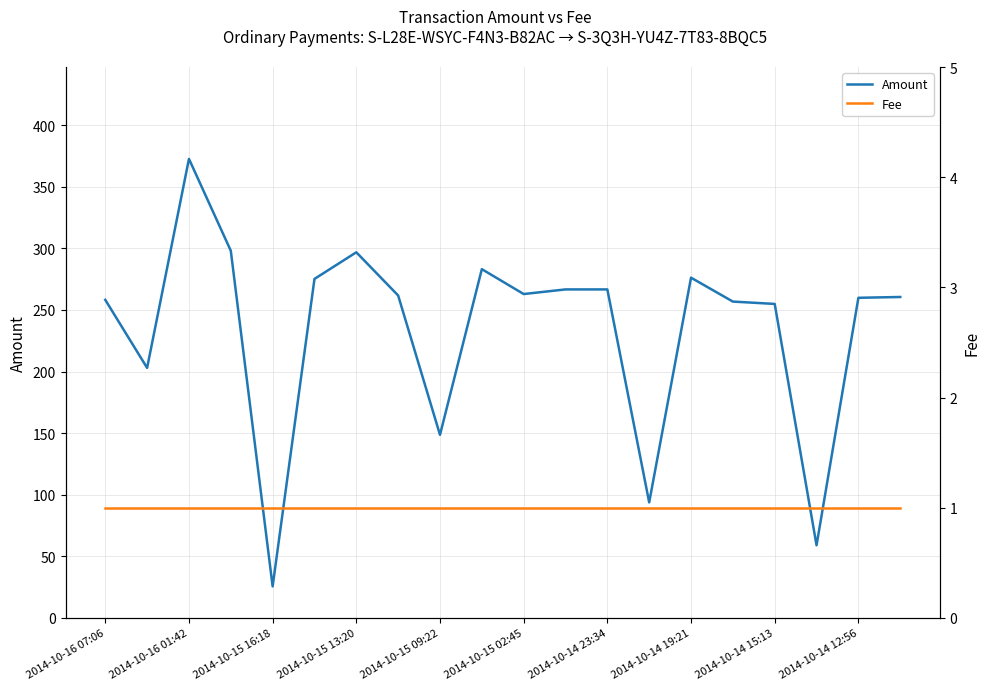

True or false: Amount and Fee cross at least once.

False